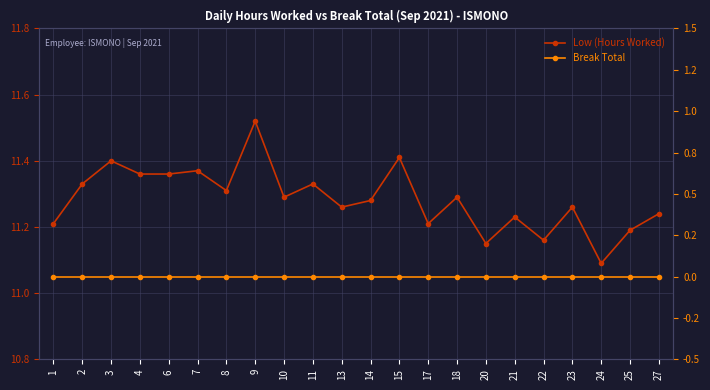

Between 6 and 9, which series saw the biggest shift?

Low (Hours Worked)